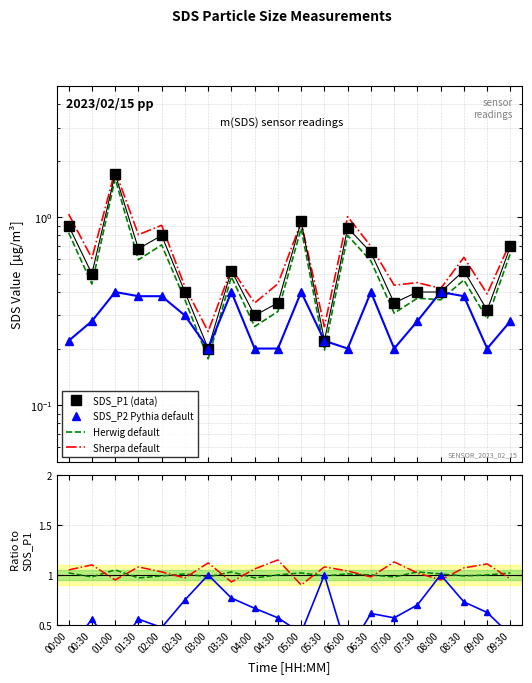

Is it true that SDS_P2 equals 0.6 at 08:30?

False